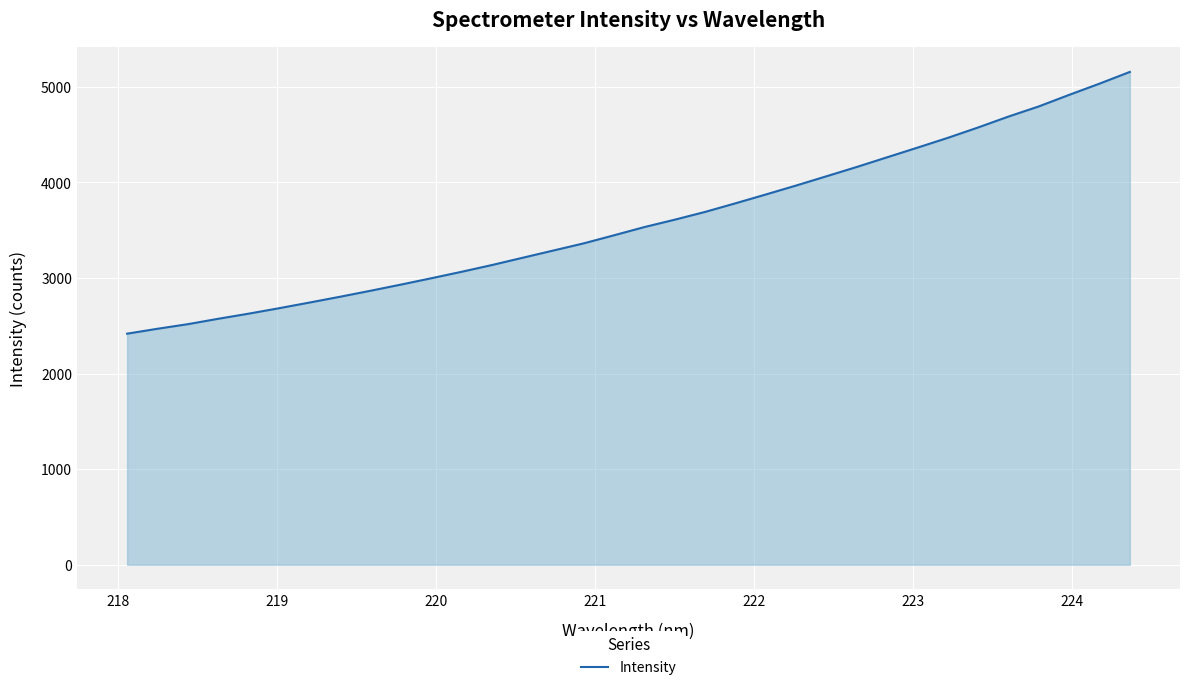

Does the chart display data point markers on the line(s)?

No